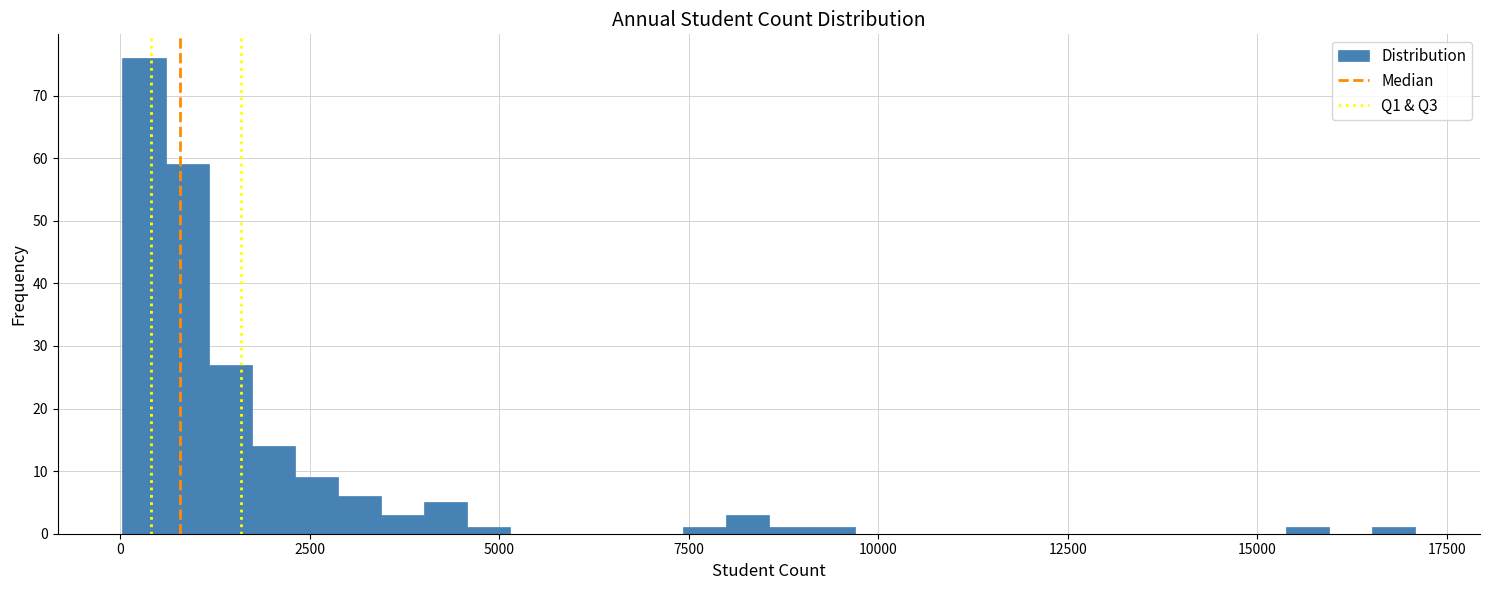

Read against the x-axis, roughly where is the centre of the tallest bar?

500